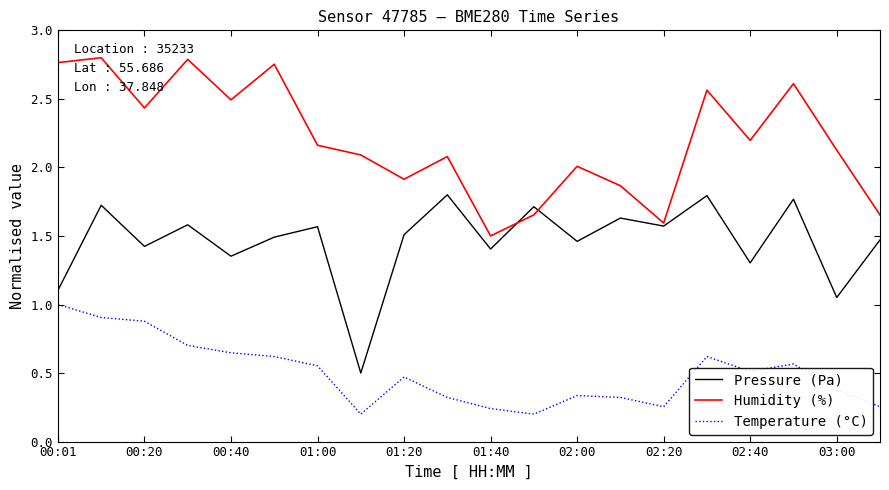

How many interior local valleys does the Temperature (°C) series have?

4